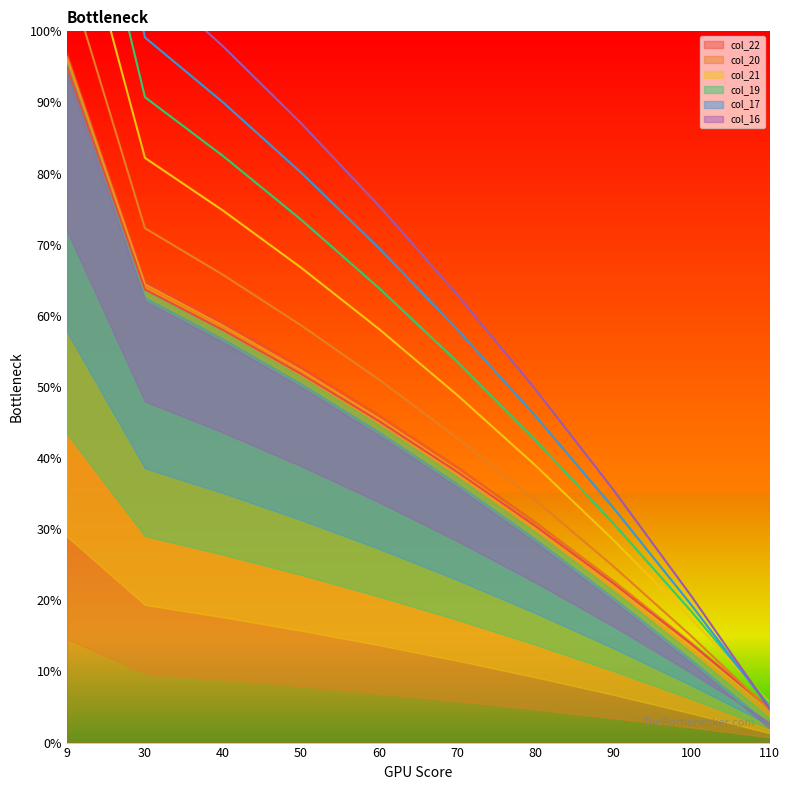

What is the greatest value displayed?

162.7